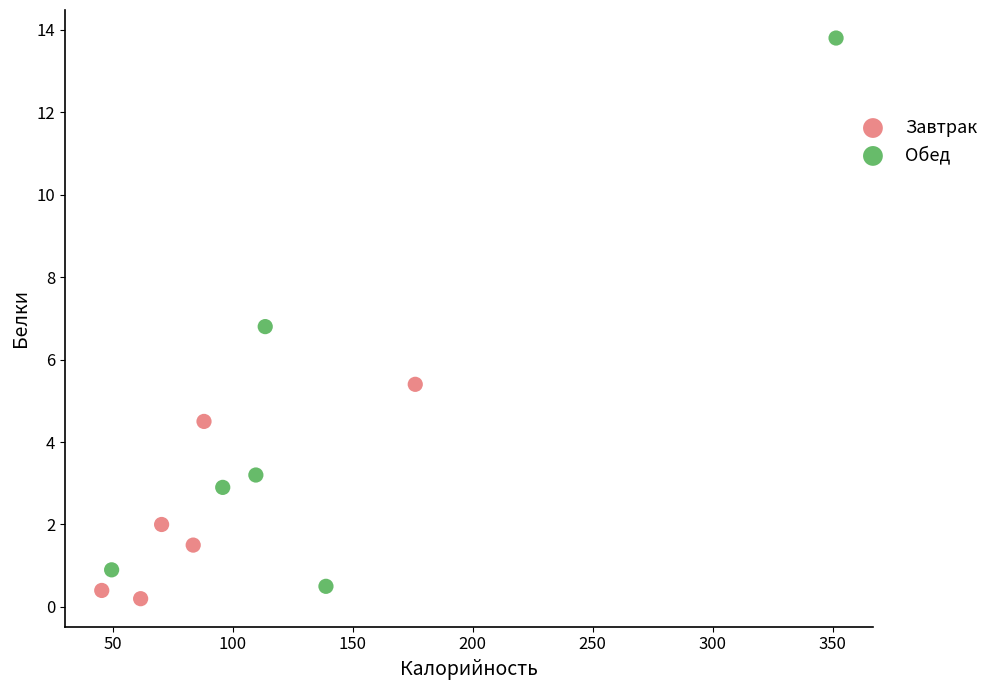

What are all the series names shown in the legend?

Завтрак, Обед